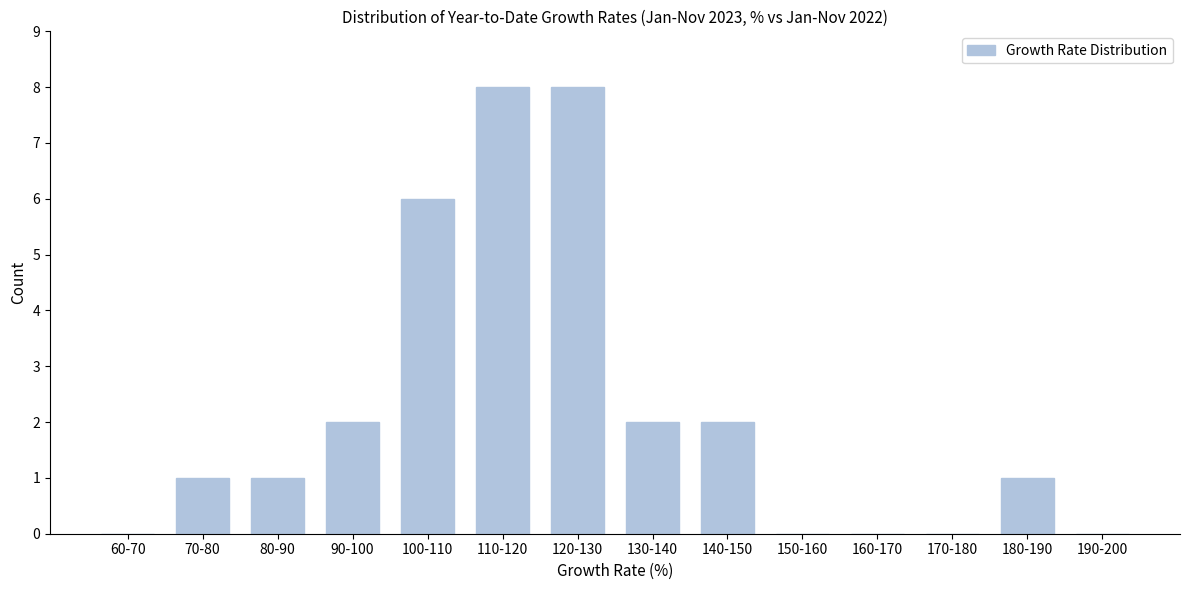

Reading left to right, what are all the values shown in this chart?

60-70=0	70-80=1	80-90=1	90-100=2	100-110=6	110-120=8	120-130=8	130-140=2	140-150=2	150-160=0	160-170=0	170-180=0	180-190=1	190-200=0